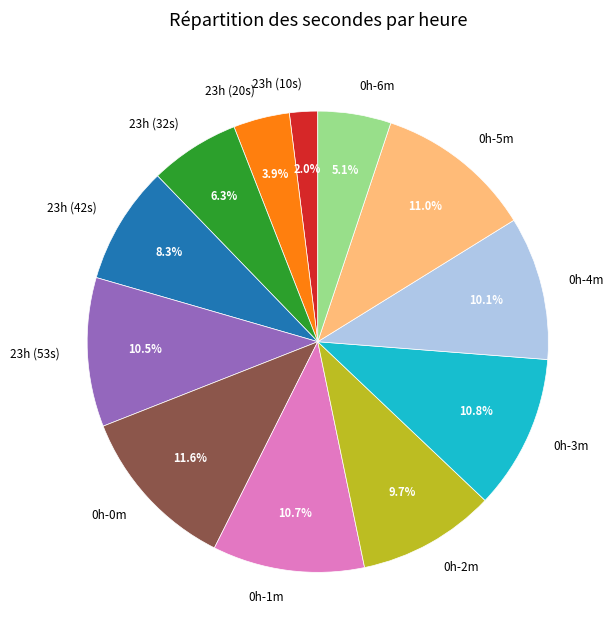

Which slice is the largest?

0h-0m